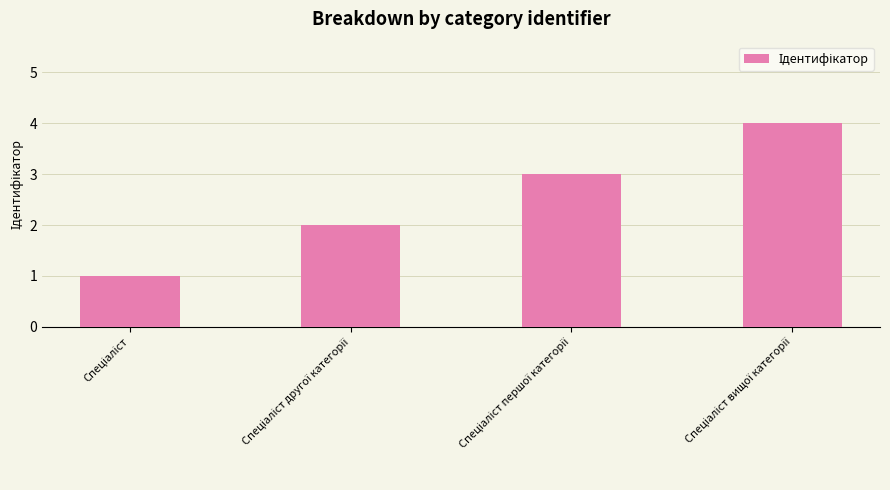

What is the maximum value shown in the chart?

4